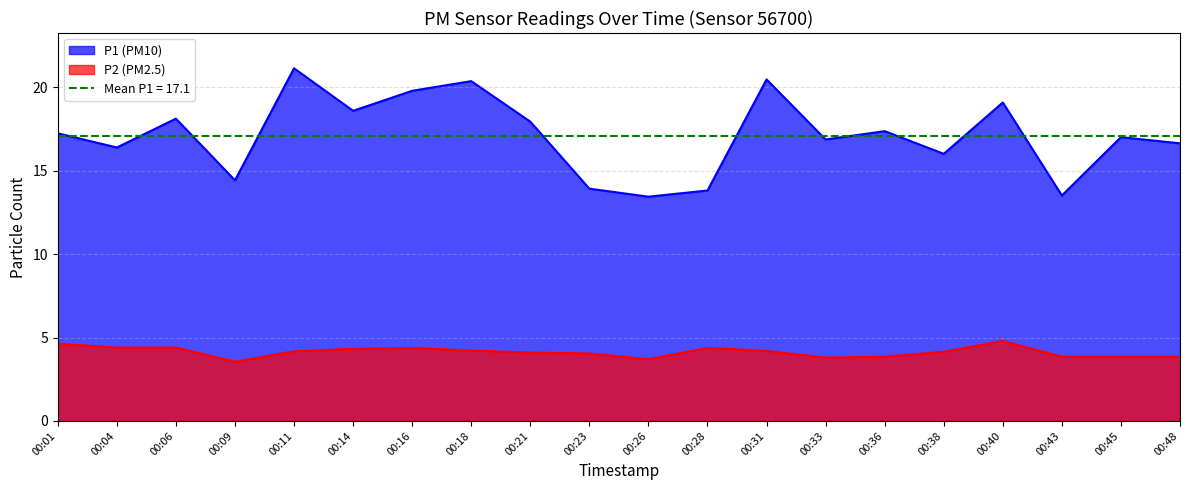

How many interior local valleys does the P1 series have?

7